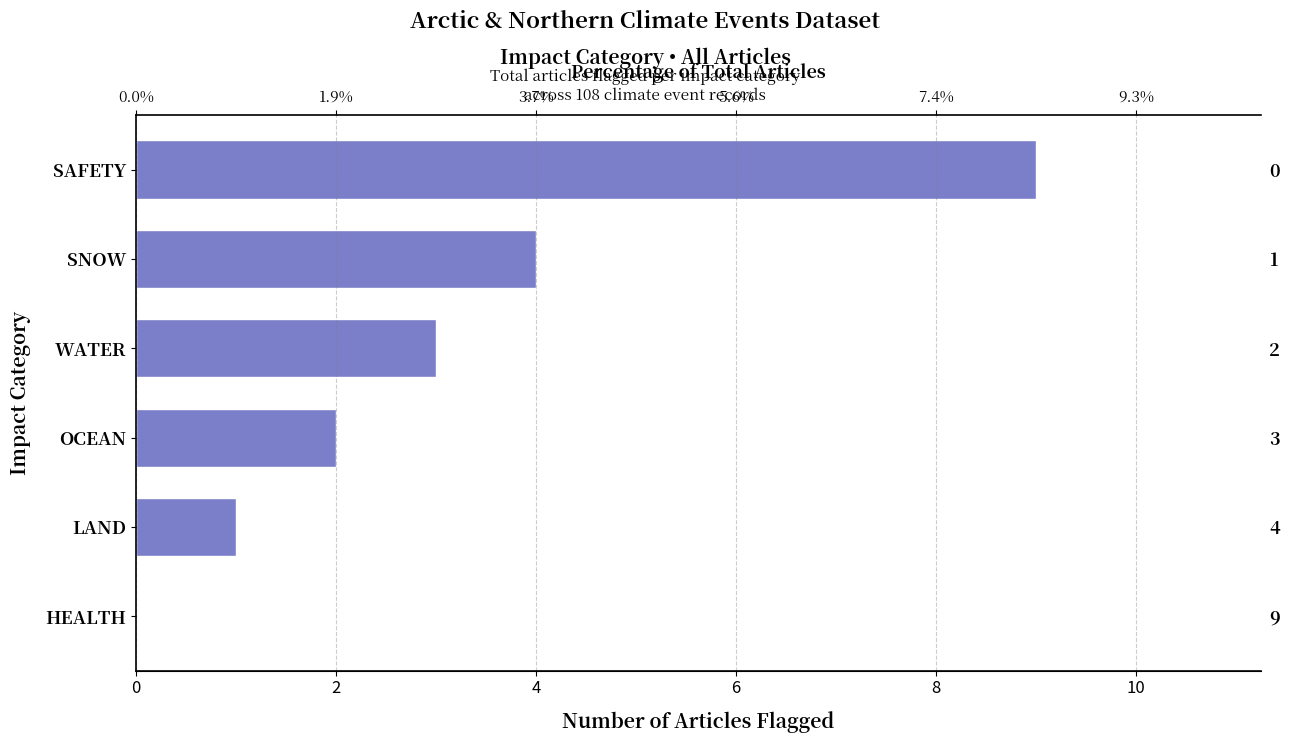

Reading left to right, transcribe all the data shown in this chart.

9	4	3	2	1	0